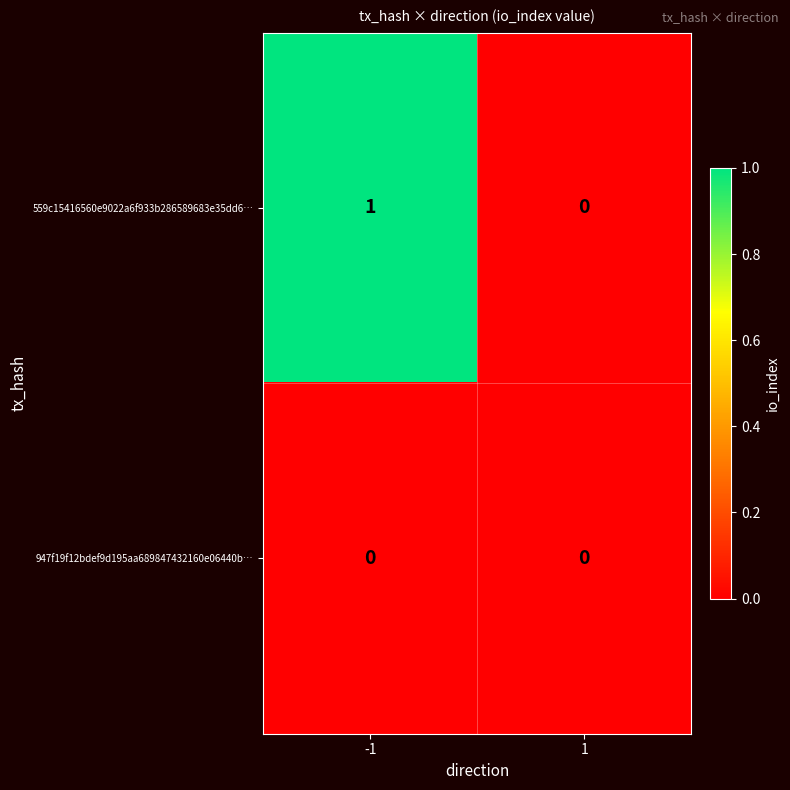

List the series in order of their peak value, lowest first.

947f19f12bdef9d195aa689847432160e06440b…, 559c15416560e9022a6f933b286589683e35dd6…